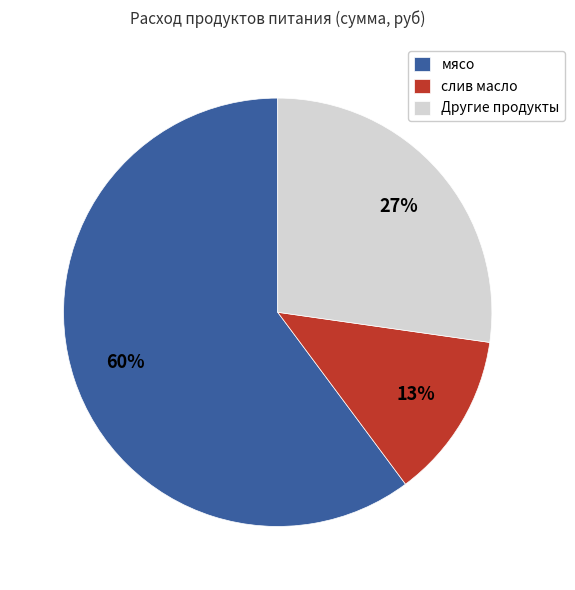

How many slices are in this pie chart?

3